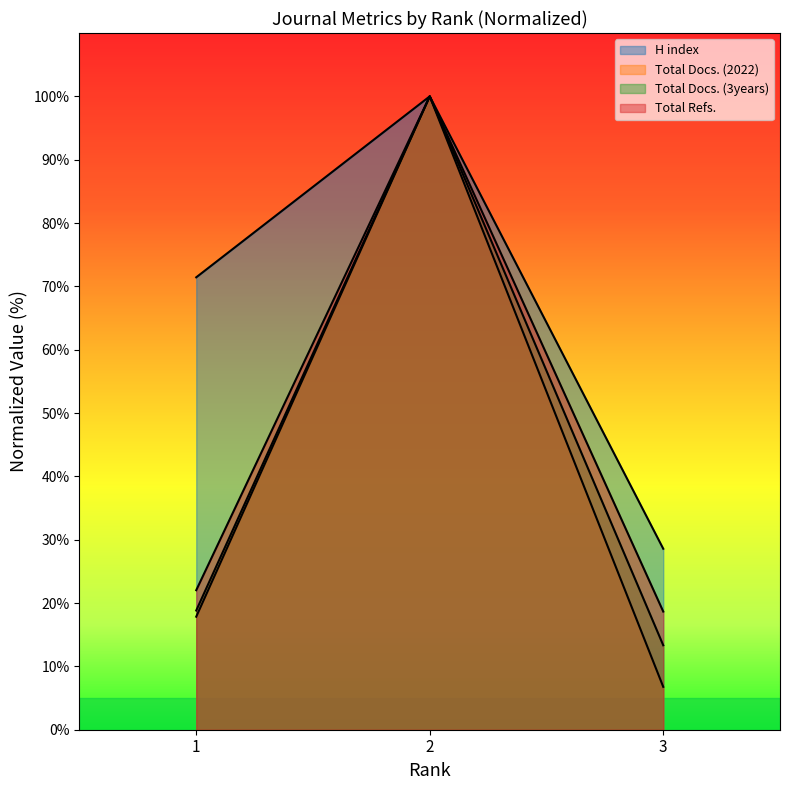

Rank the categories by H index value from highest to lowest.

2, 1, 3